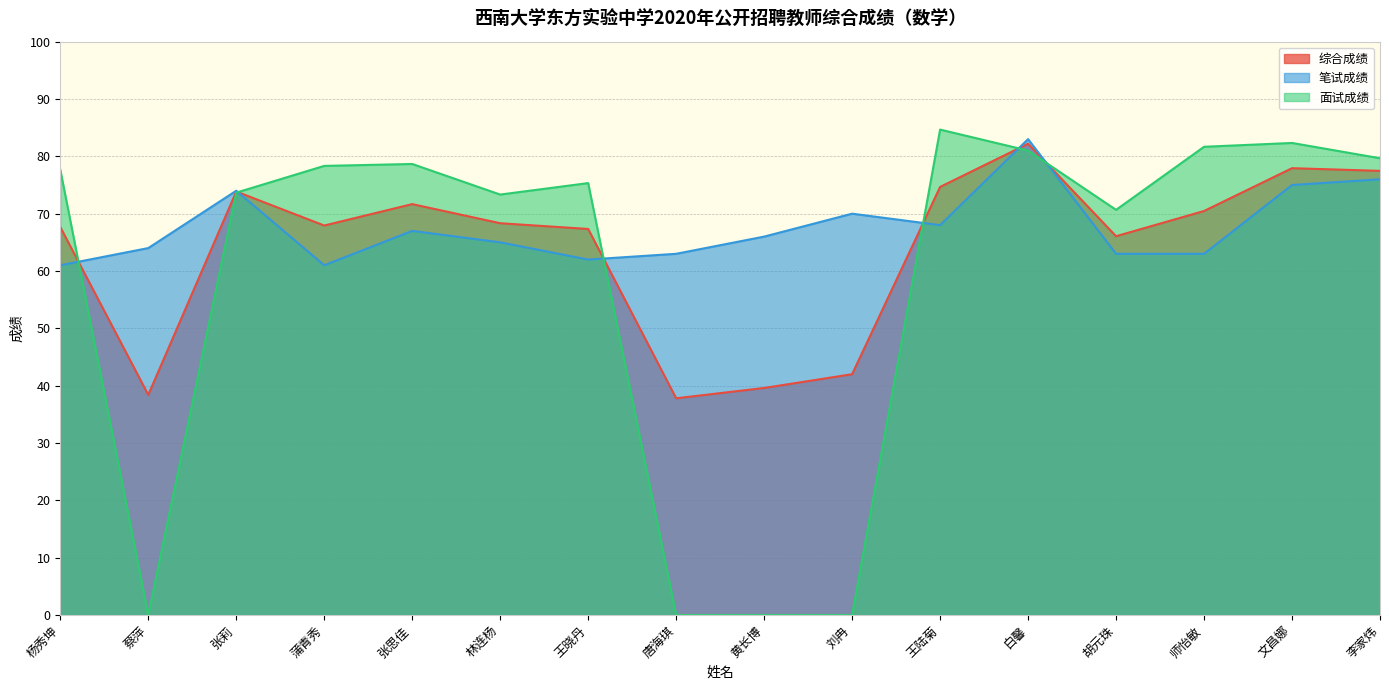

Reading left to right, what are all the values shown in this chart?

综合成绩: 杨秀坤=67.7	蔡萍=38.4	张莉=73.9	蒲青秀=67.9	张思佳=71.7	林连杨=68.3	王晓丹=67.3	唐海琪=37.8	黄长博=39.6	刘冉=42.0	王陆菊=74.7	白馨=82.2	胡元珠=66.1	师怡敏=70.5	文昌娜=77.9	李家炜=77.5
笔试成绩: 杨秀坤=61.0	蔡萍=64.0	张莉=74.0	蒲青秀=61.0	张思佳=67.0	林连杨=65.0	王晓丹=62.0	唐海琪=63.0	黄长博=66.0	刘冉=70.0	王陆菊=68.0	白馨=83.0	胡元珠=63.0	师怡敏=63.0	文昌娜=75.0	李家炜=76.0
面试成绩: 杨秀坤=77.7	蔡萍=0.0	张莉=73.7	蒲青秀=78.3	张思佳=78.7	林连杨=73.3	王晓丹=75.3	唐海琪=0.0	黄长博=0.0	刘冉=0.0	王陆菊=84.7	白馨=81.0	胡元珠=70.7	师怡敏=81.7	文昌娜=82.3	李家炜=79.7